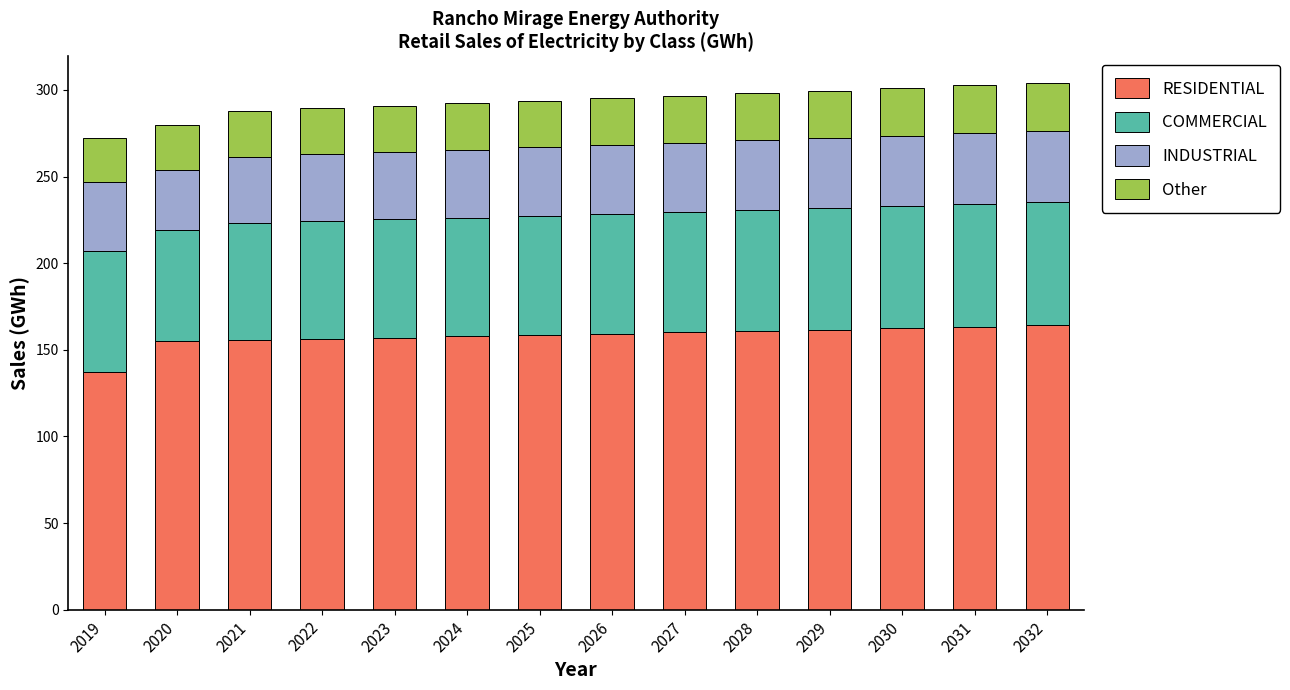

What is the difference between the maximum and minimum values in the RESIDENTIAL series?

27.0